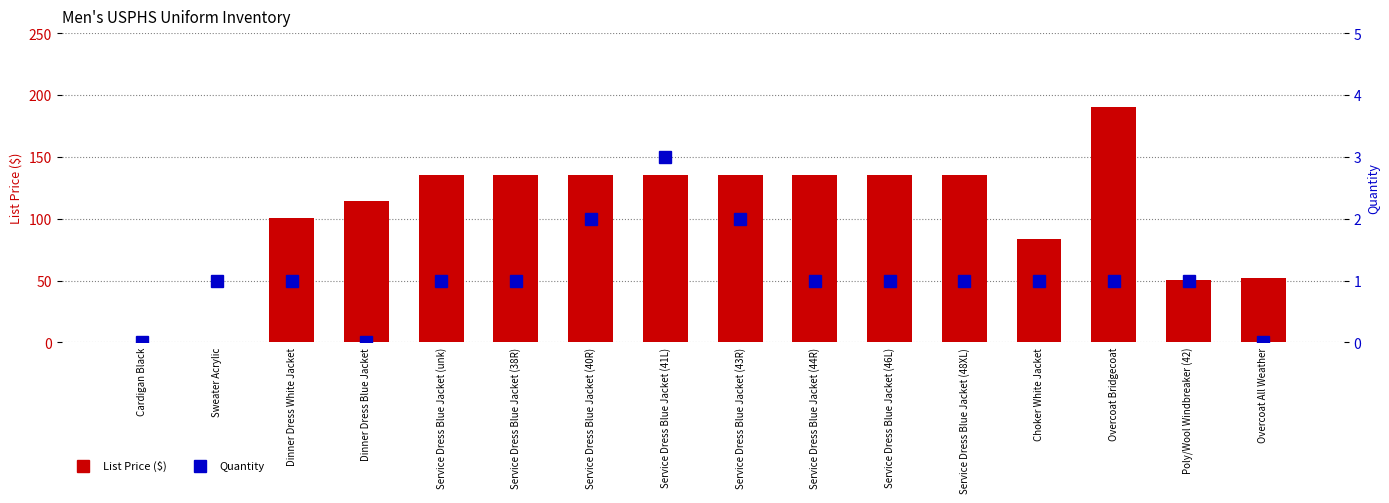

Which has a higher value, Dinner Dress White Jacket or Cardigan Black?

Dinner Dress White Jacket